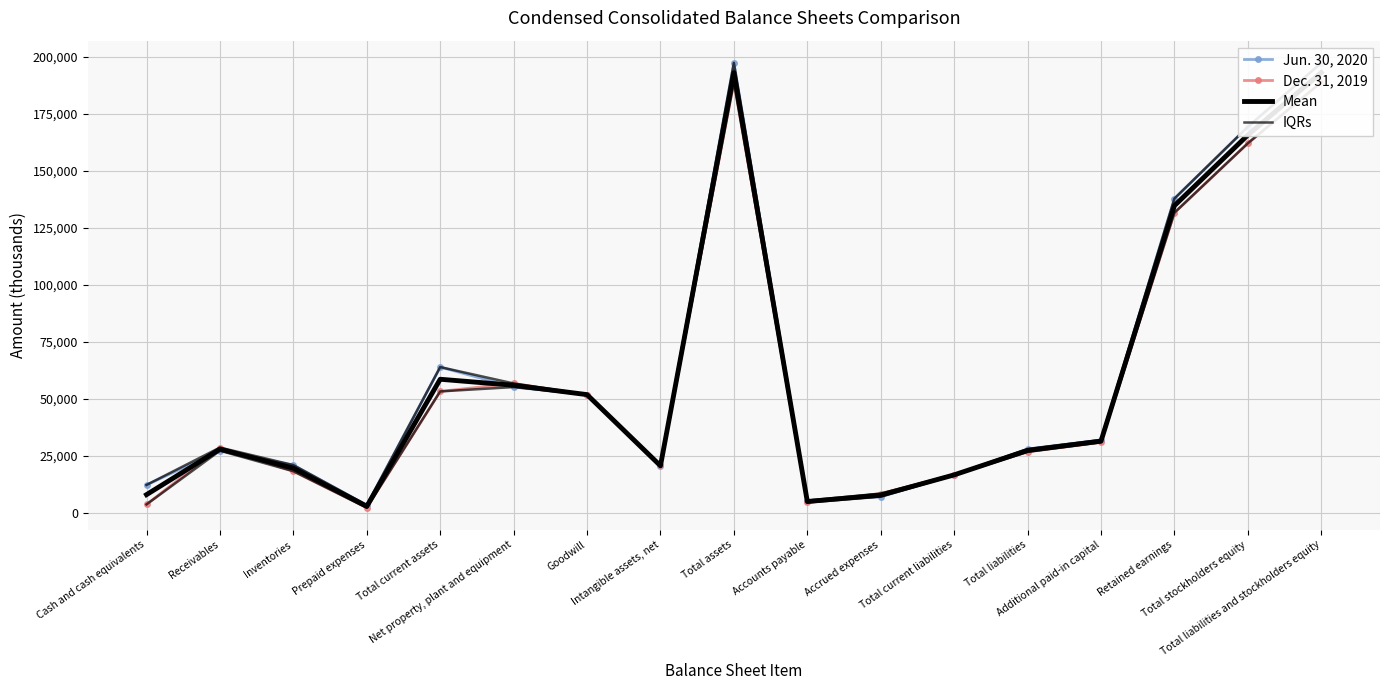

What is the difference between the maximum and minimum values in the IQRs series?

193800.0